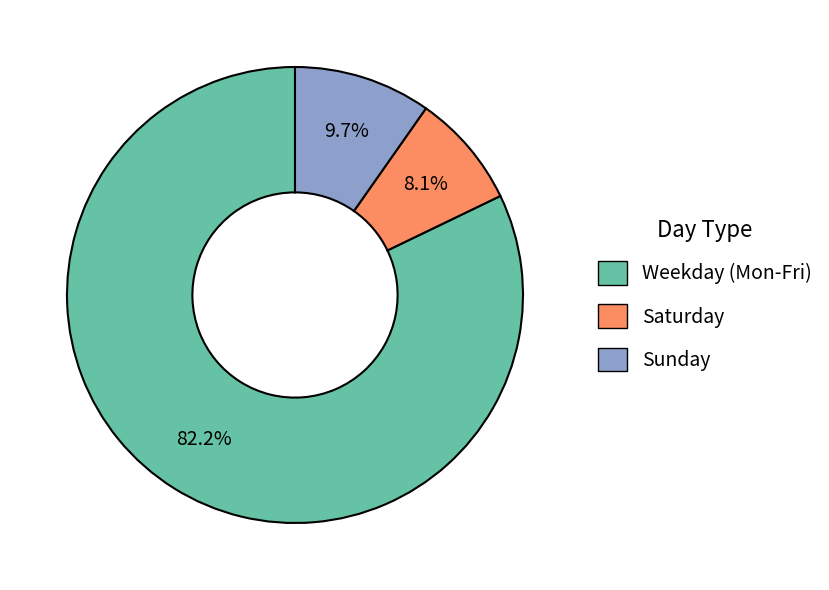

Does any single category account for the majority?

Yes